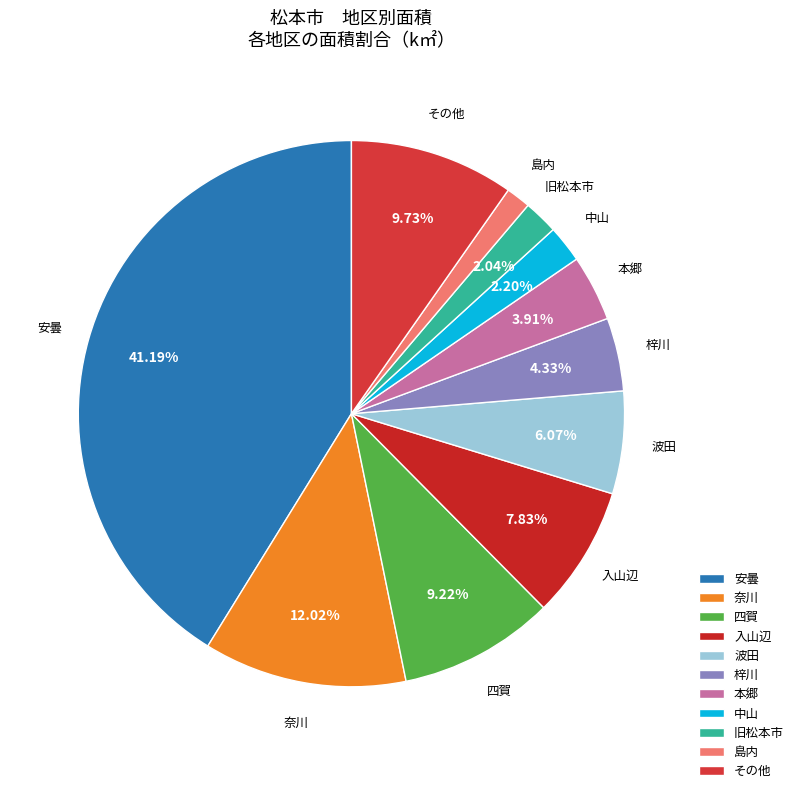

Count the number of slices in the pie.

11